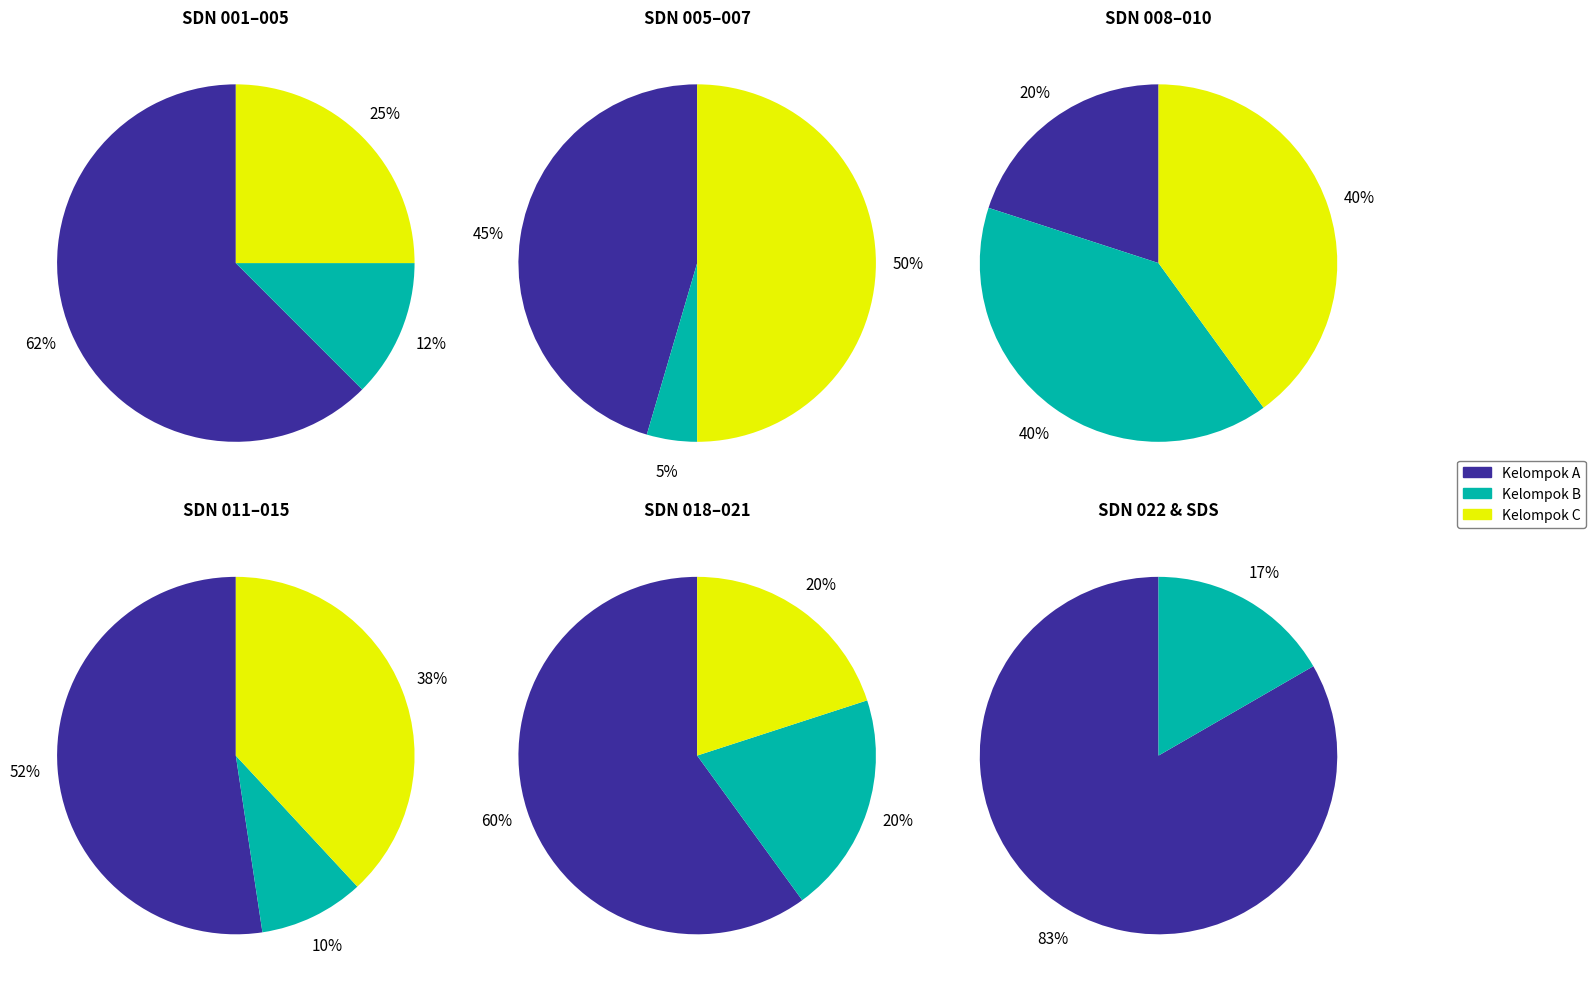

How many slices are in this pie chart?

17